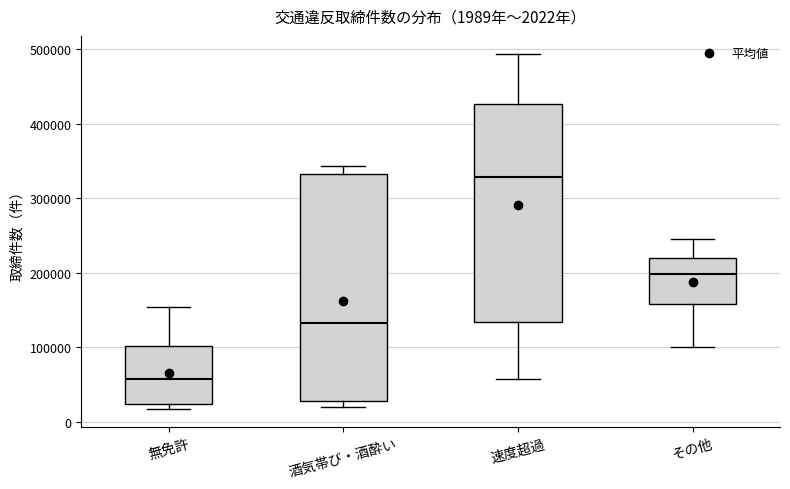

Which box's median line is the lowest?

無免許